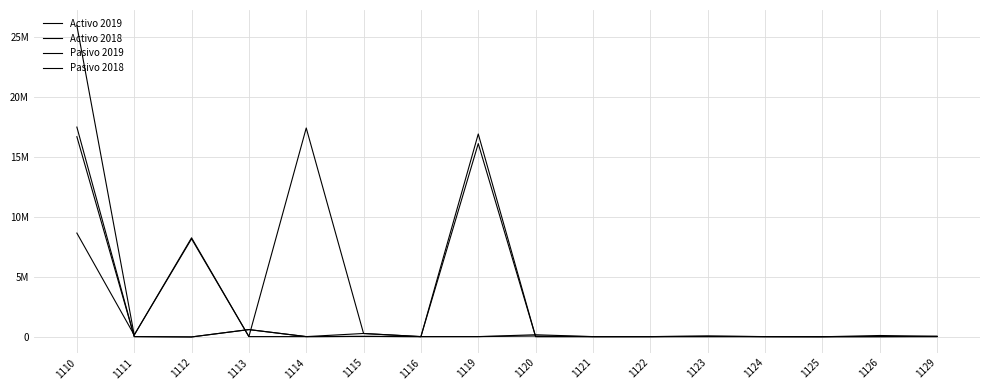

At which label does Pasivo 2019 first exceed 0?

1110